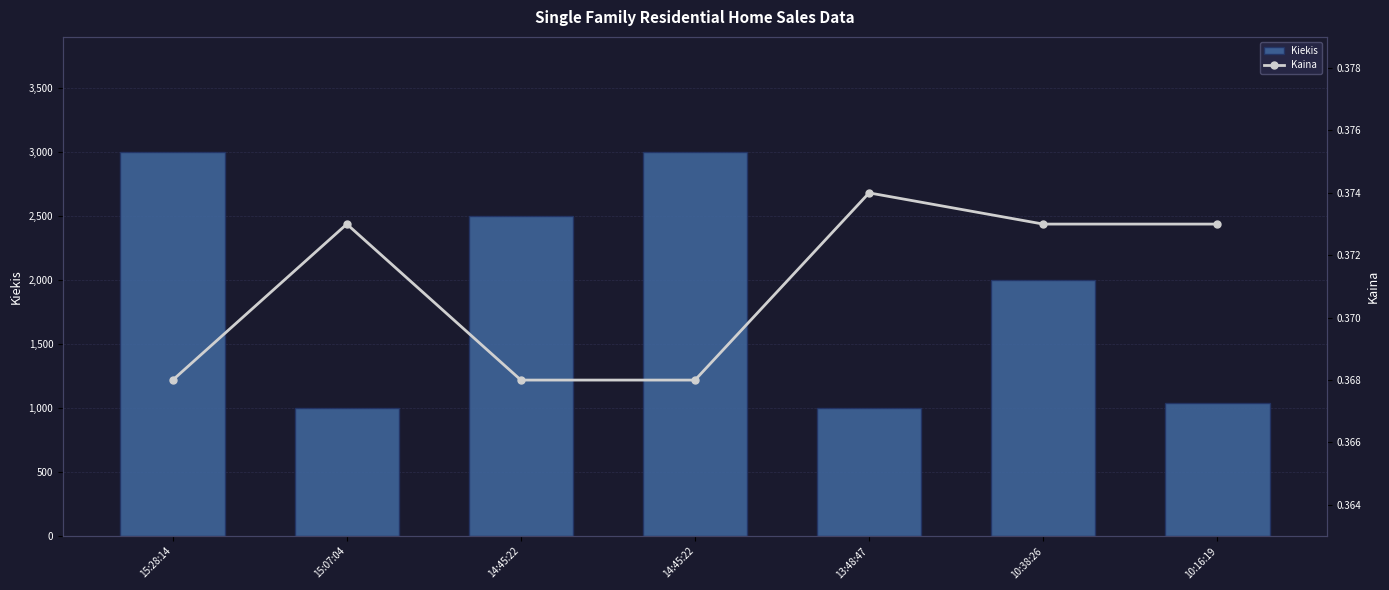

Read the Kaina value at 10:16:19.

0.4